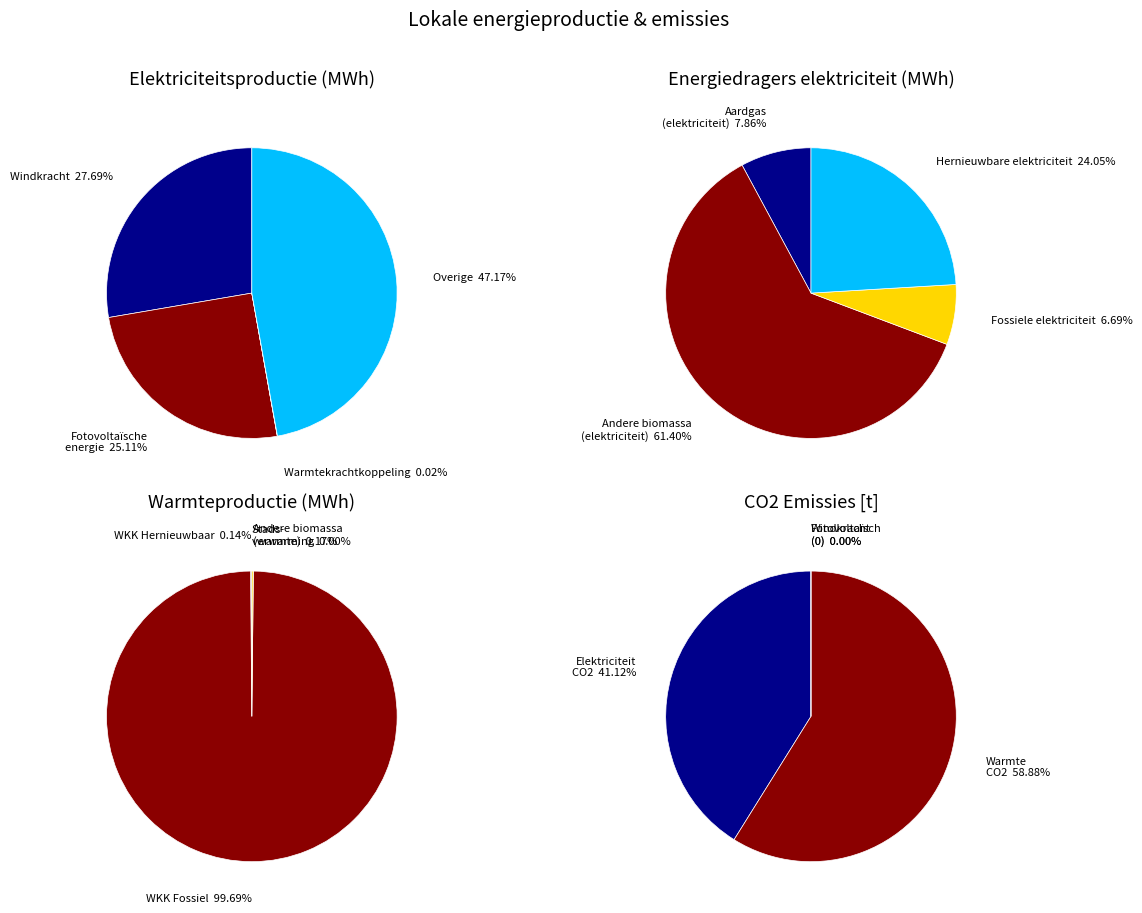

Is there a majority slice in this chart?

Yes